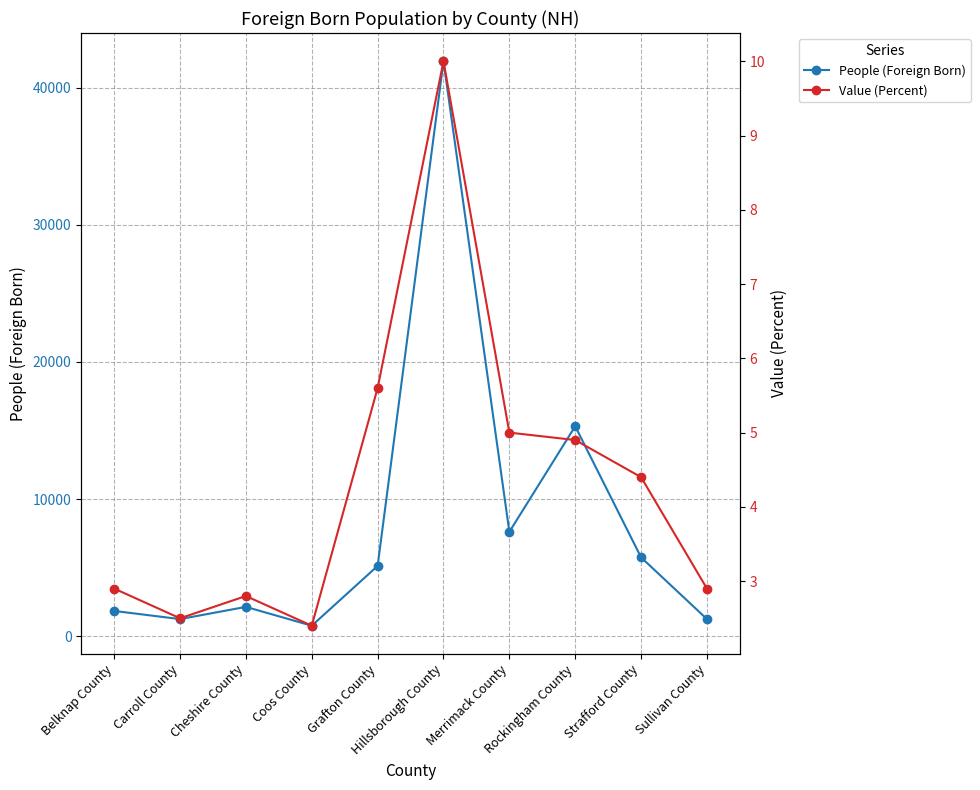

What is the approximate value of People (Foreign Born) at Coos County?

752